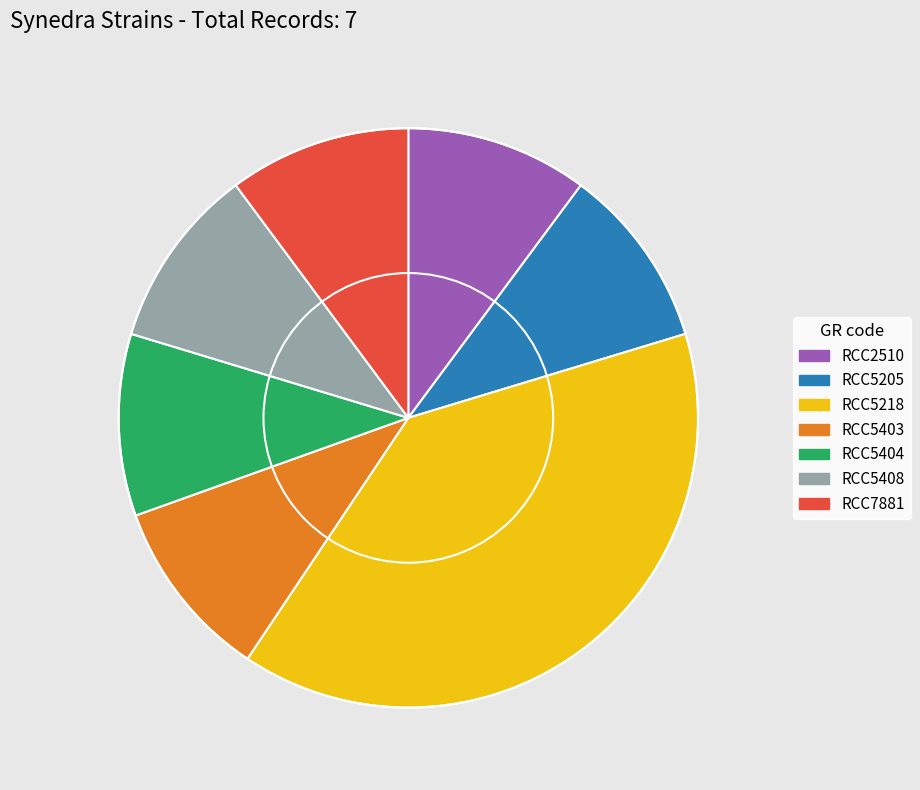

Count the number of slices in the pie.

7